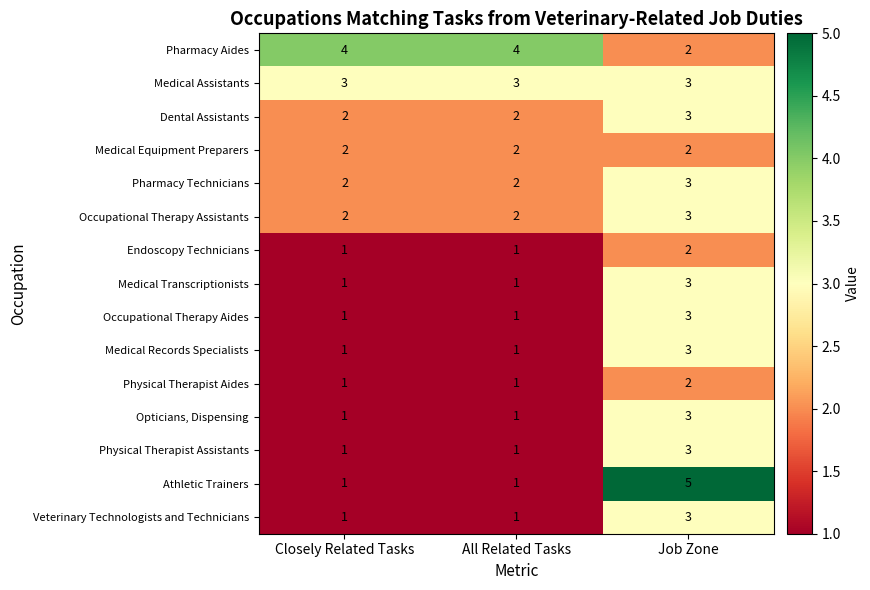

How many distinct data groups are displayed?

15